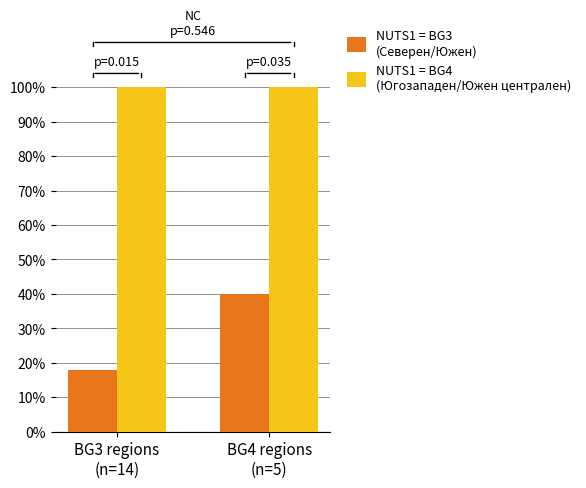

What is the smallest value displayed?

18